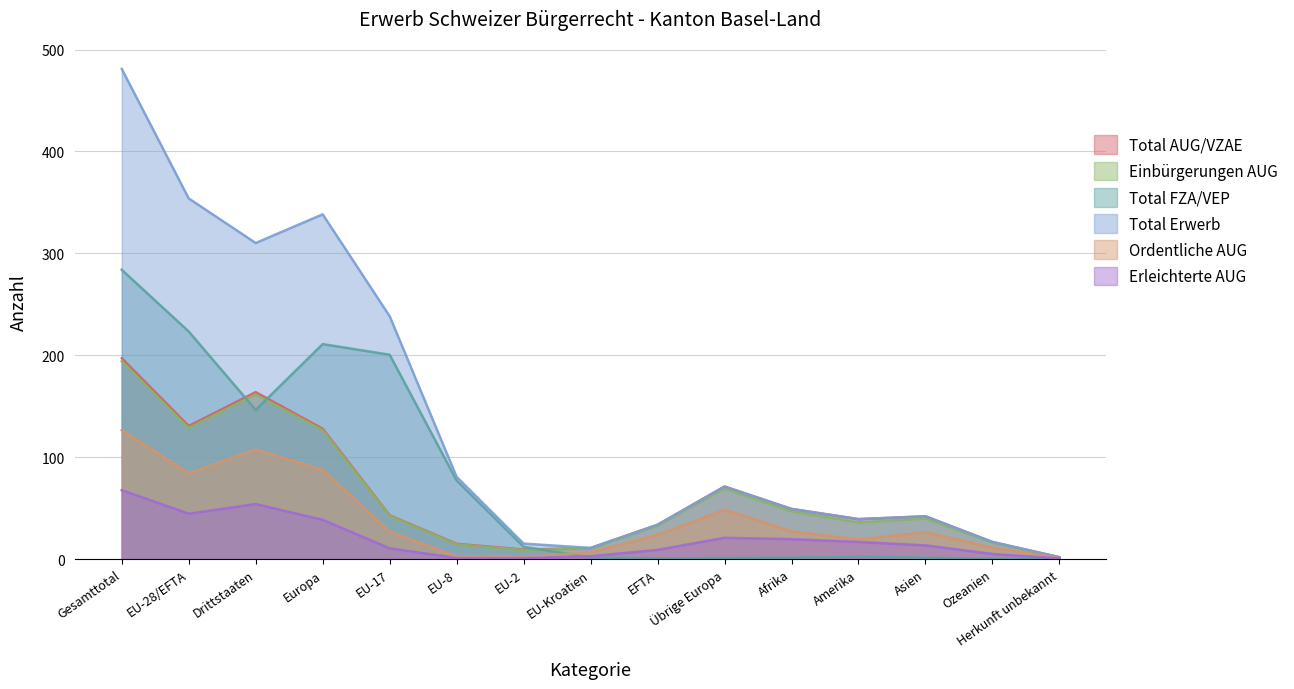

What value does the Total Erwerb series have at Drittstaaten?

310.2